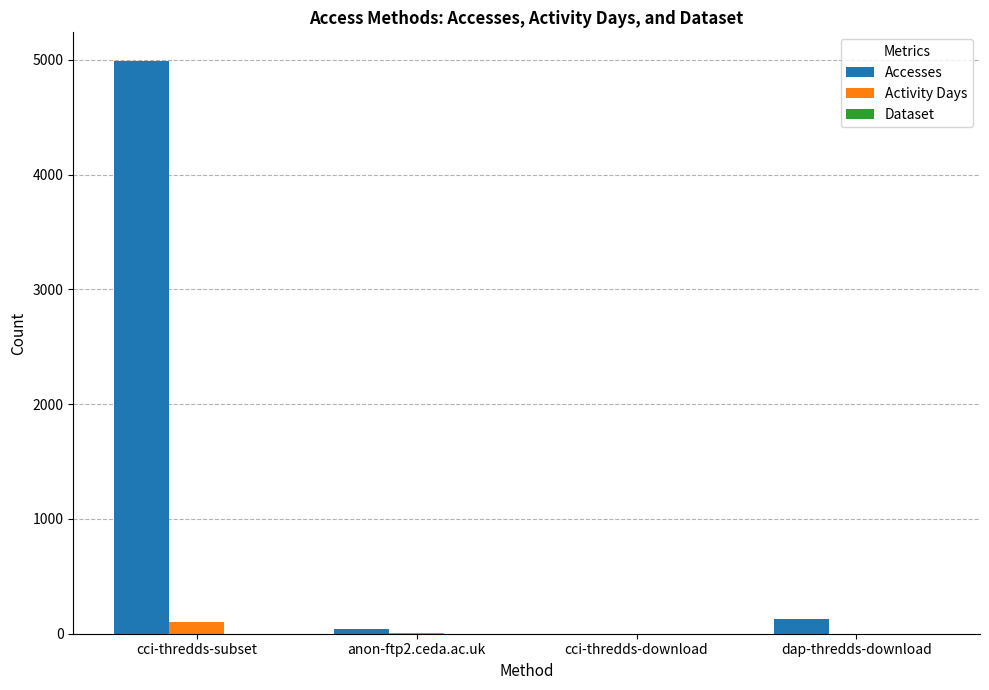

At which category is the sum across all series the highest?

cci-thredds-subset